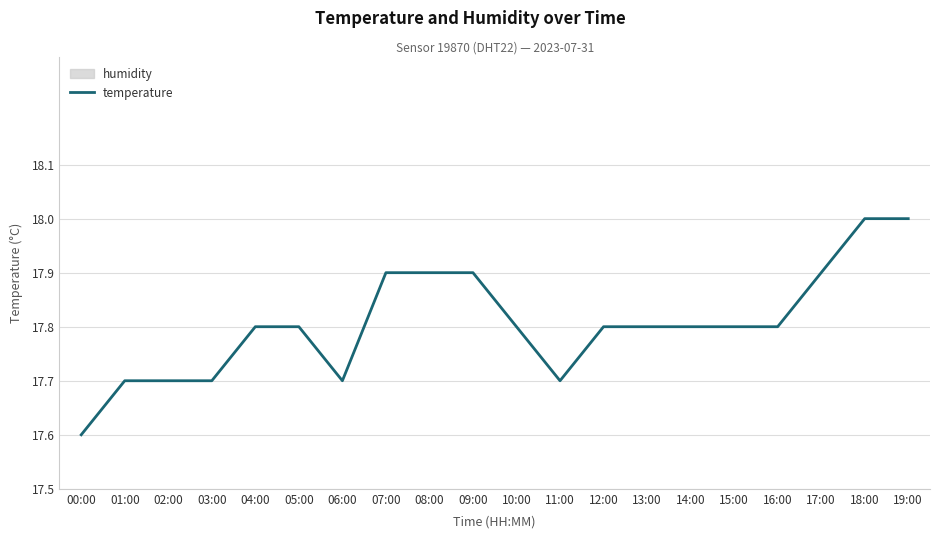

Does the chart display data point markers on the line(s)?

No